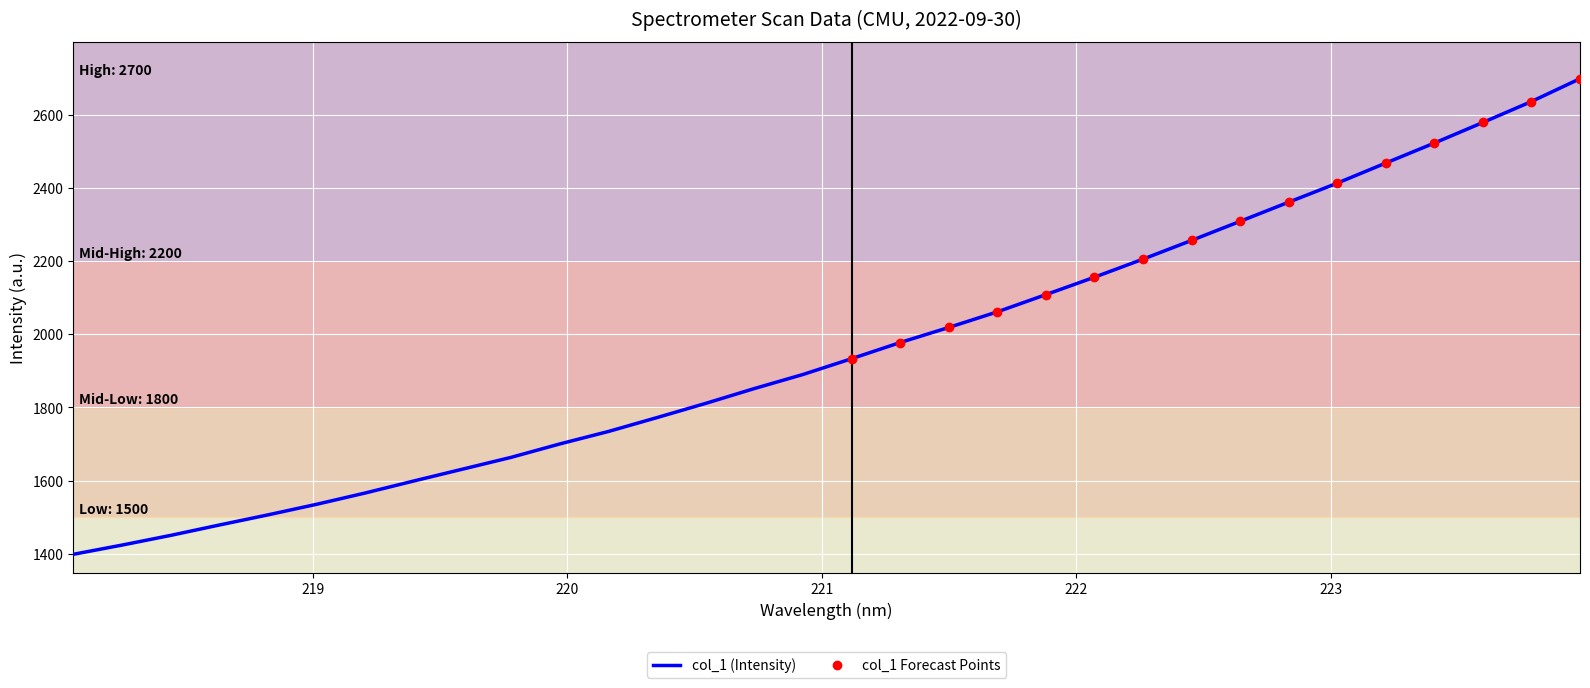

True or false: the data has more than 1 interior local peaks.

False